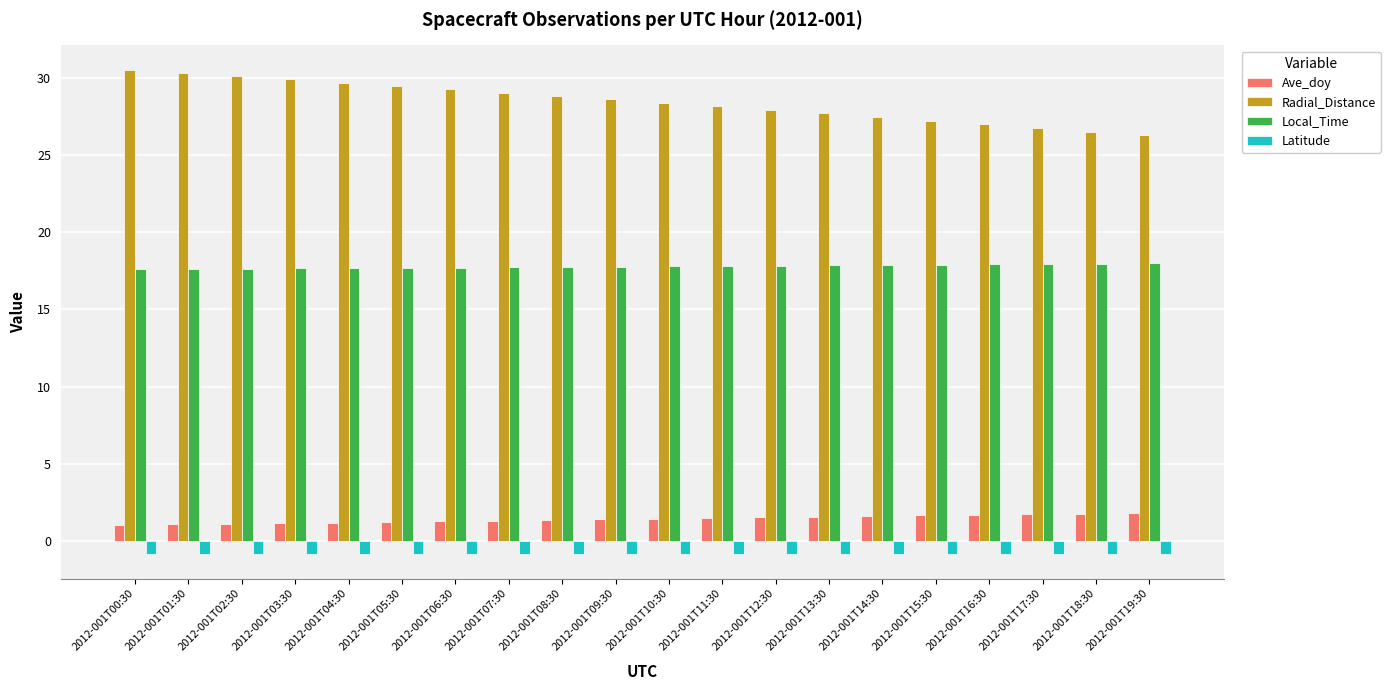

The value of Radial_Distance at 2012-001T04:30 is 29.7. True or false?

True